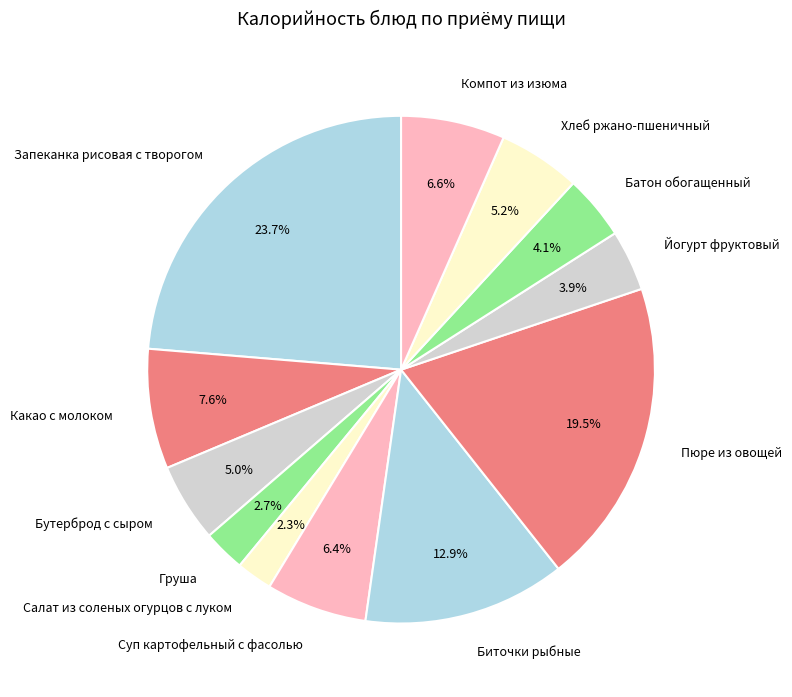

Count the number of slices in the pie.

12